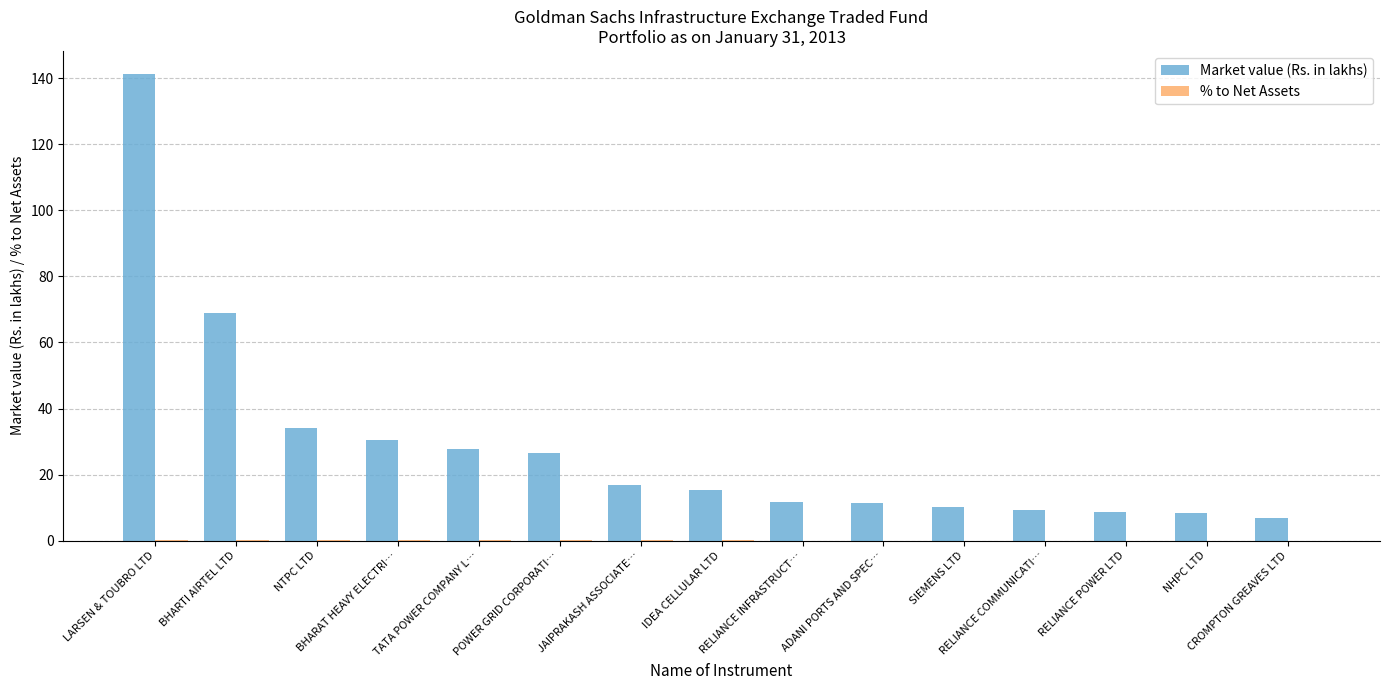

The Market value (Rs. in lakhs) series shows 30.5 at BHARAT HEAVY ELECTRI…. True or false?

True